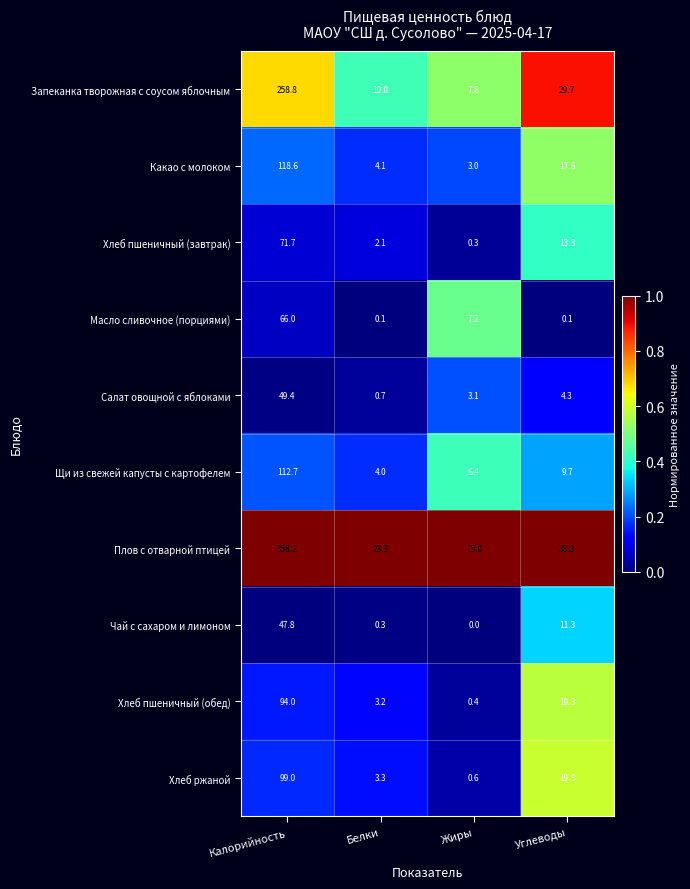

Which series has the widest spread of values?

Плов с отварной птицей